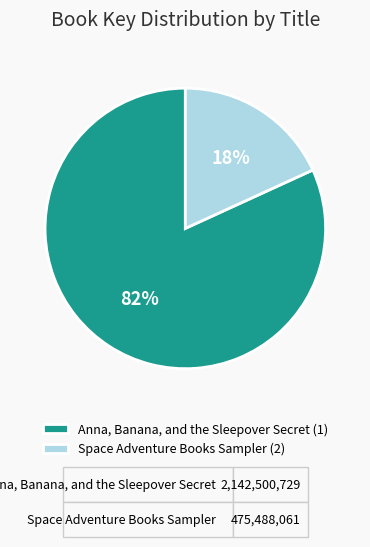

Between Anna, Banana, and the Sleepover Secret and Space Adventure Books Sampler, which is larger?

Anna, Banana, and the Sleepover Secret